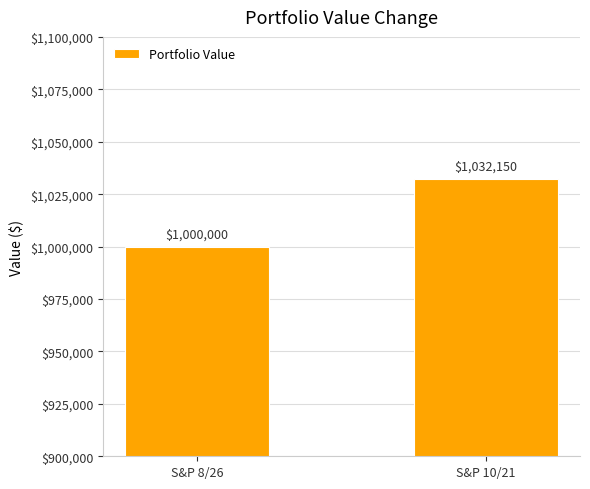

At which category does the chart reach its minimum across all series?

S&P 8/26